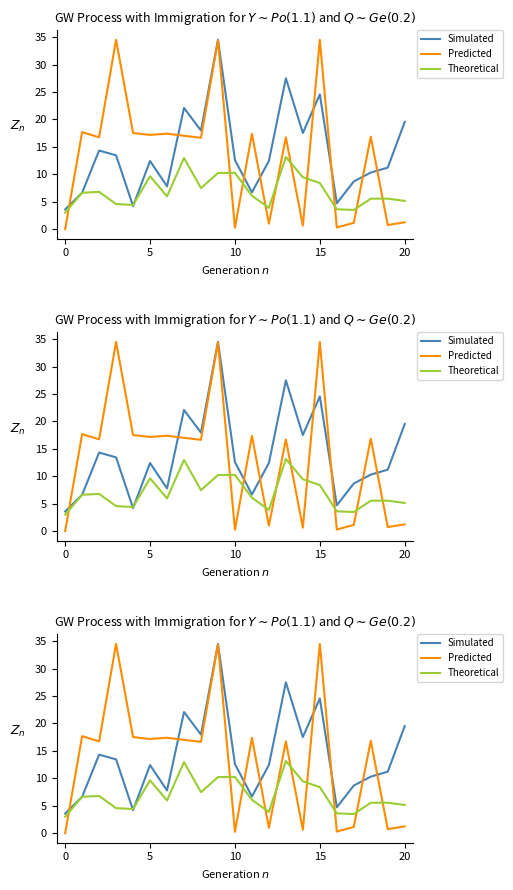

Which label corresponds to the largest value in the chart?

9